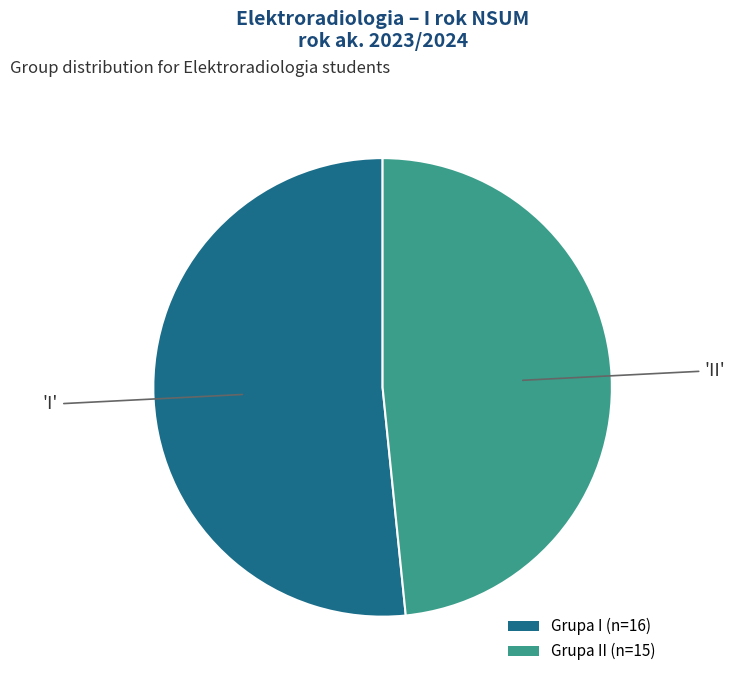

Between Grupa II (n=15) and Grupa I (n=16), which is larger?

Grupa I (n=16)